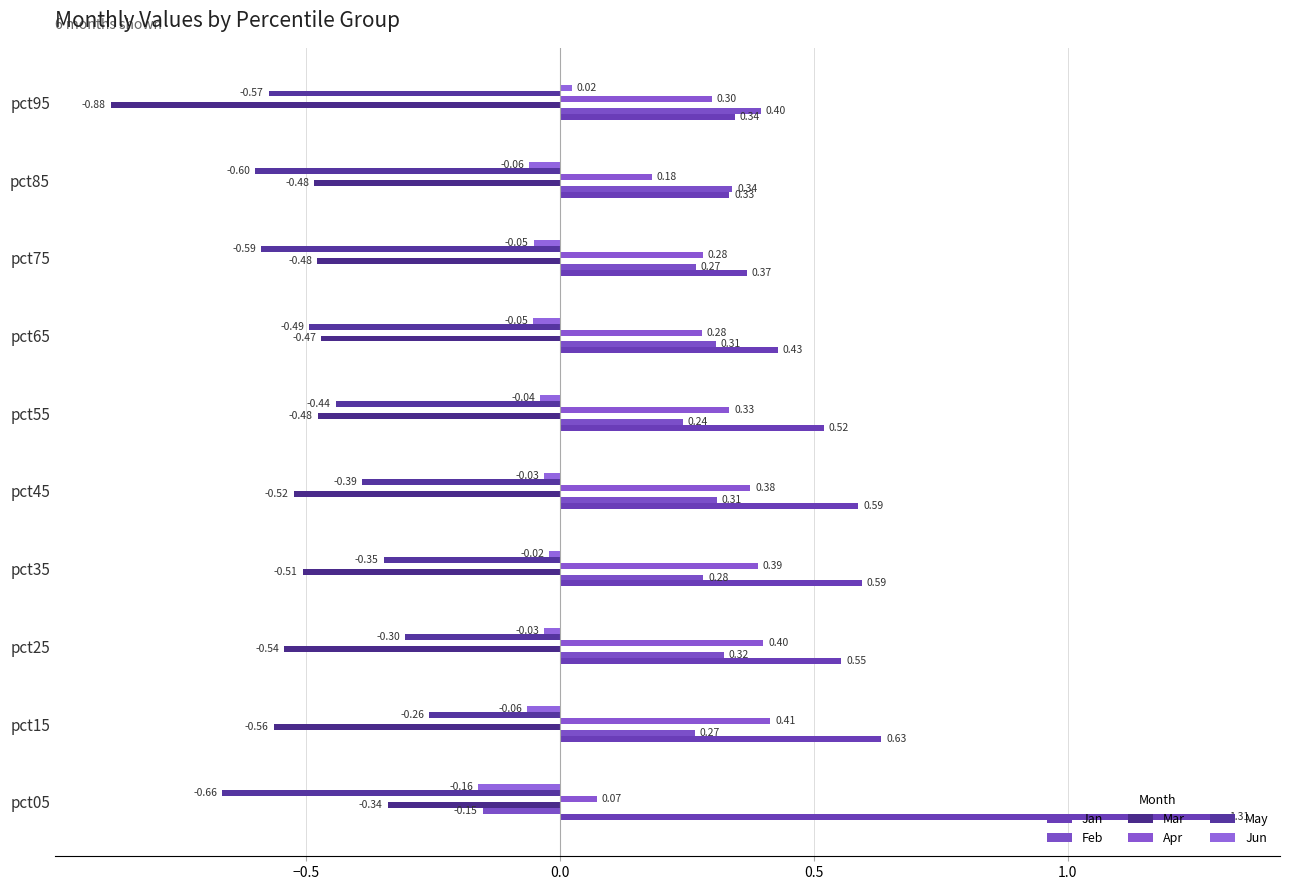

What are all the series names shown in the legend?

Jan, Feb, Mar, Apr, May, Jun